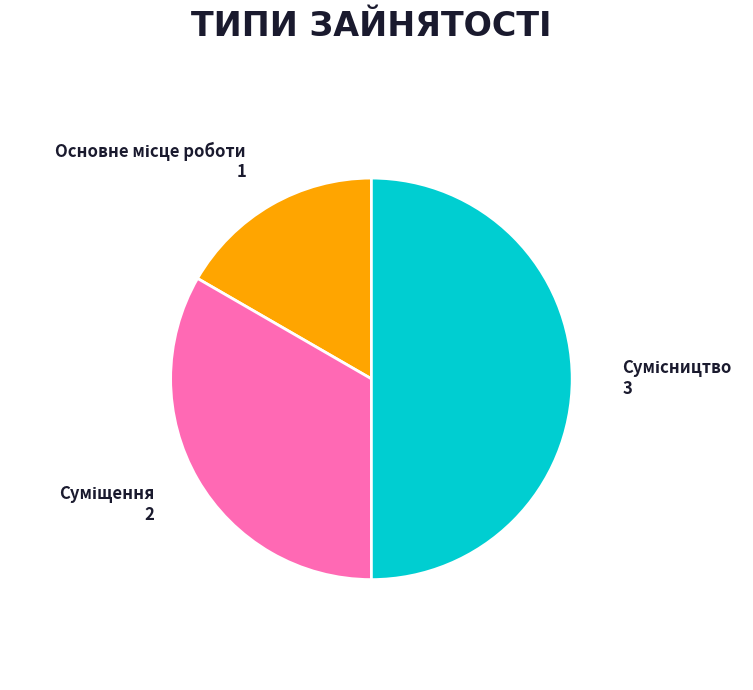

Which category has the smallest portion of the pie?

Основне місце роботи